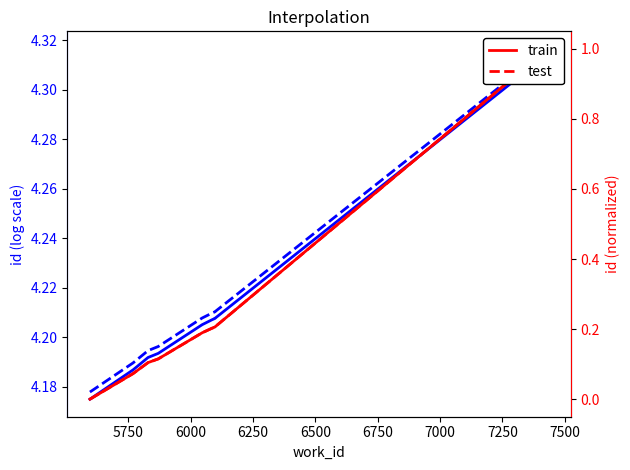

What is the difference between the test values at 6000 and 6750?

0.1